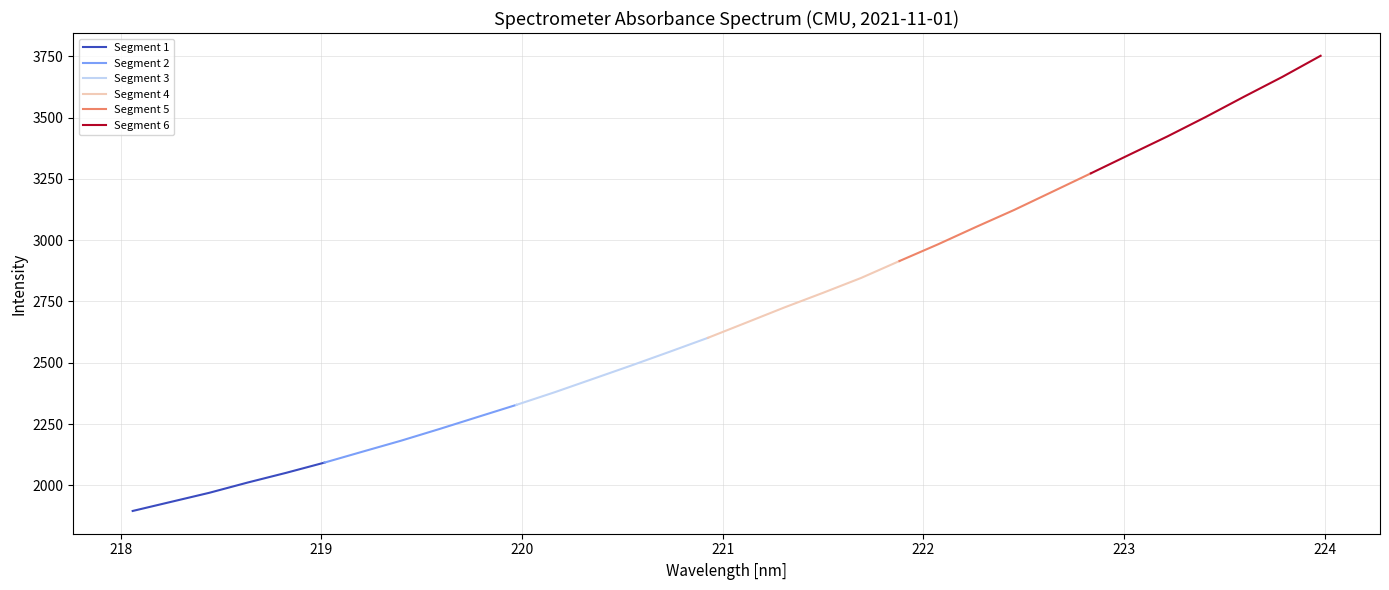

What is the difference between the values at 218.0596 and 222.4538?

1228.3